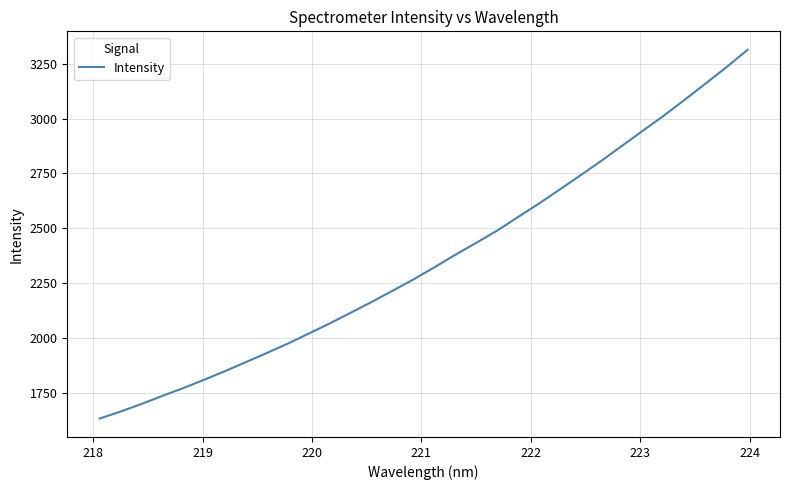

What is the greatest value displayed?

3313.2